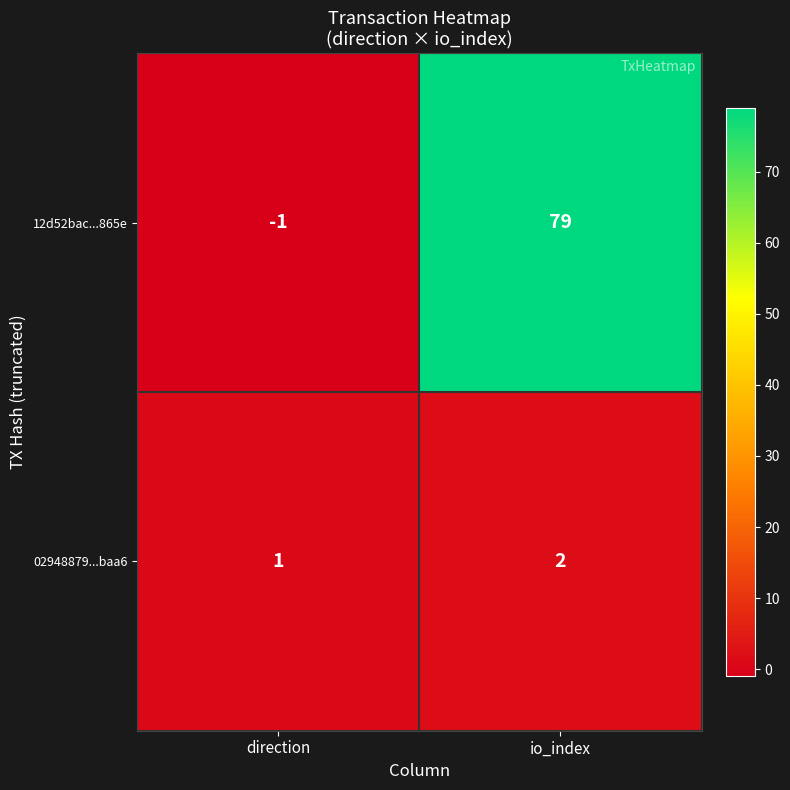

Where is 02948879...baa6 nearest to the value 1?

direction